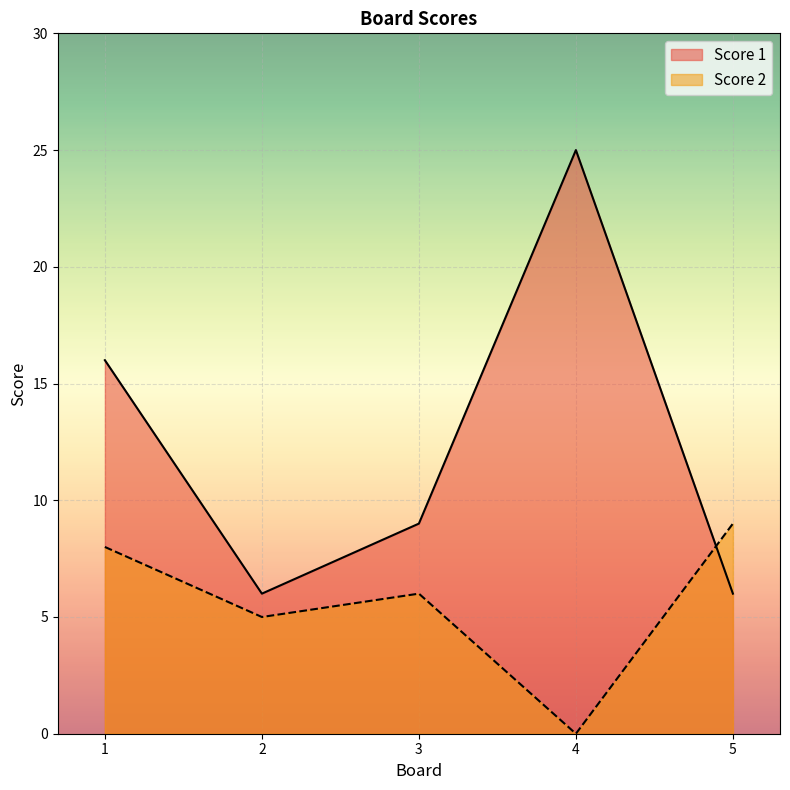

What is the difference between the Score 2 values at 1 and 5?

1